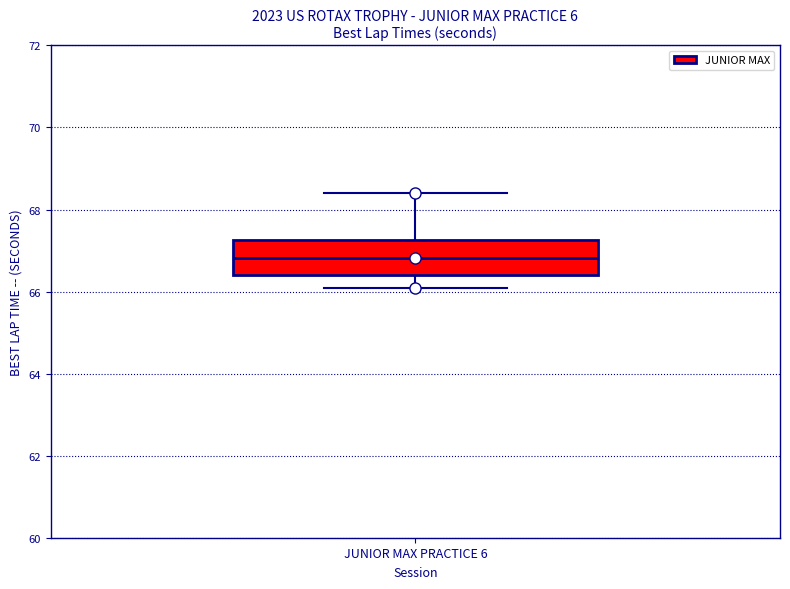

Read this box plot against the y-axis: the position of the median line, the range covered by the box, and the ends of both whiskers. The values are not printed on the chart, so give them approximately, as read against the axis.

median 66.8, box 66.4 to 67.2, whiskers 66.0 to 68.4